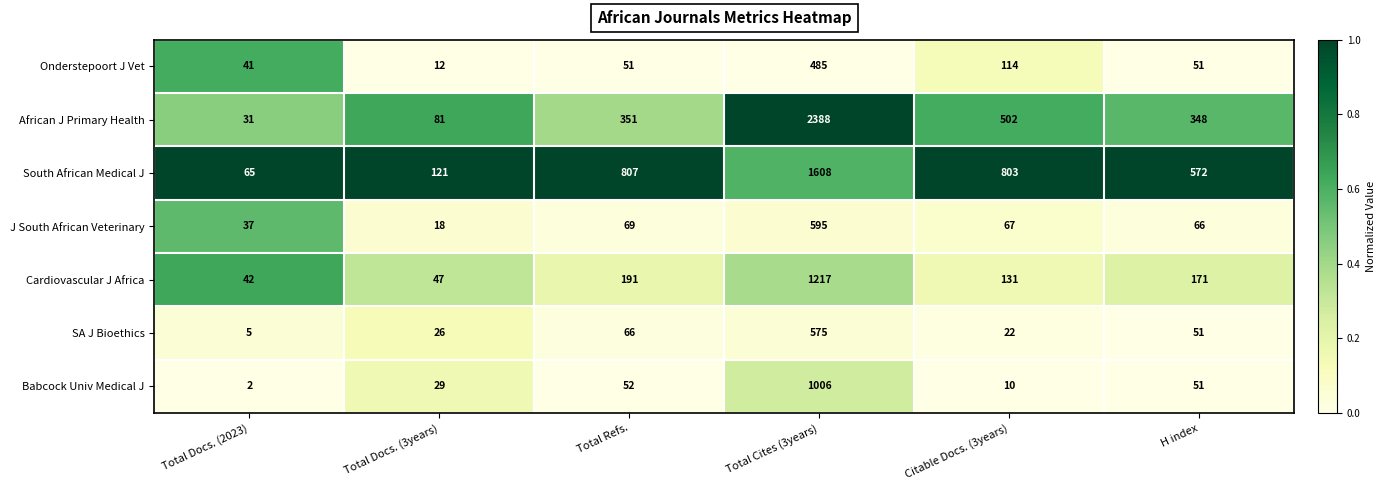

Is it true that J South African Veterinary equals 66 at H index?

True